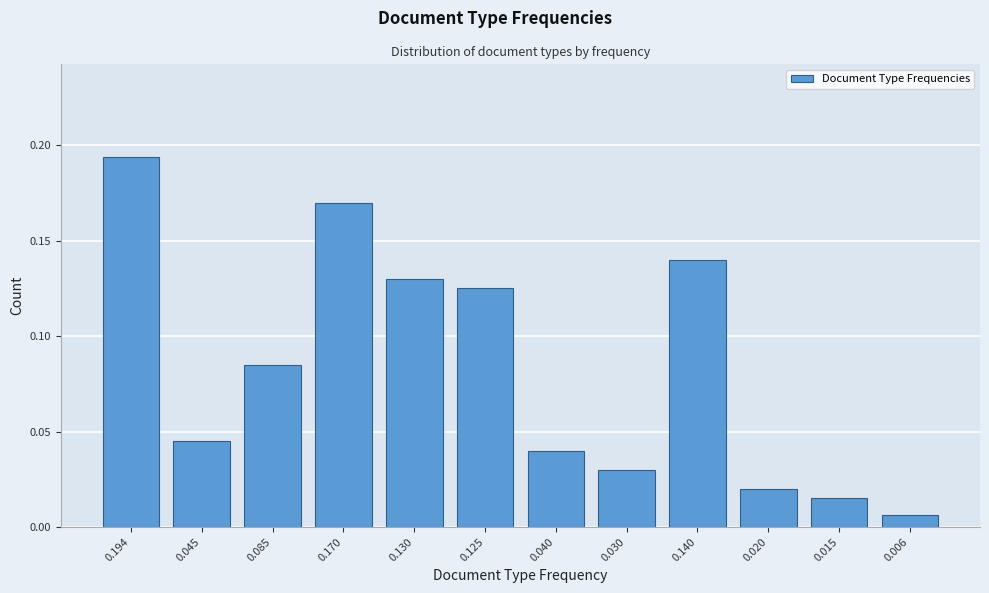

List the labels in order of value, largest first.

0.194, 0.170, 0.140, 0.130, 0.125, 0.085, 0.045, 0.040, 0.030, 0.020, 0.015, 0.006